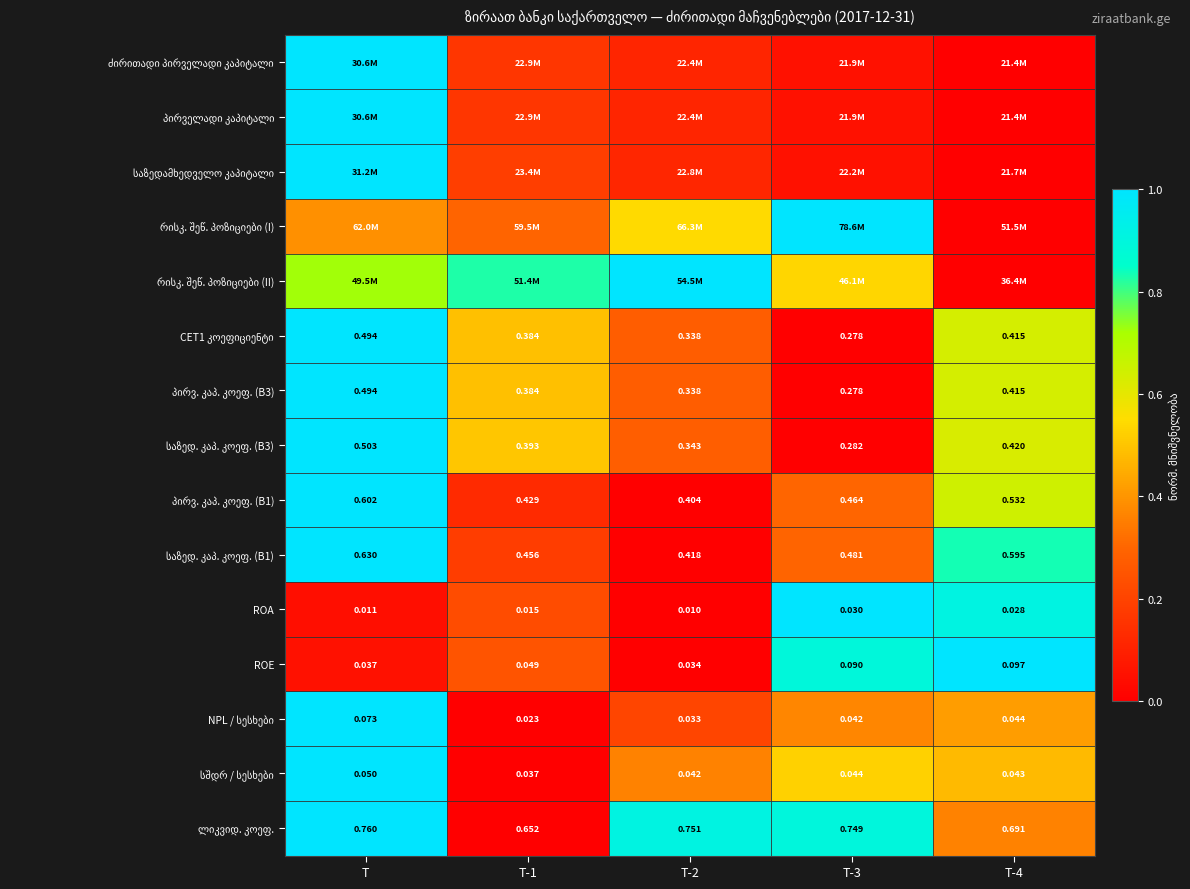

Is it true that ROE equals 0.0 at T-2?

True